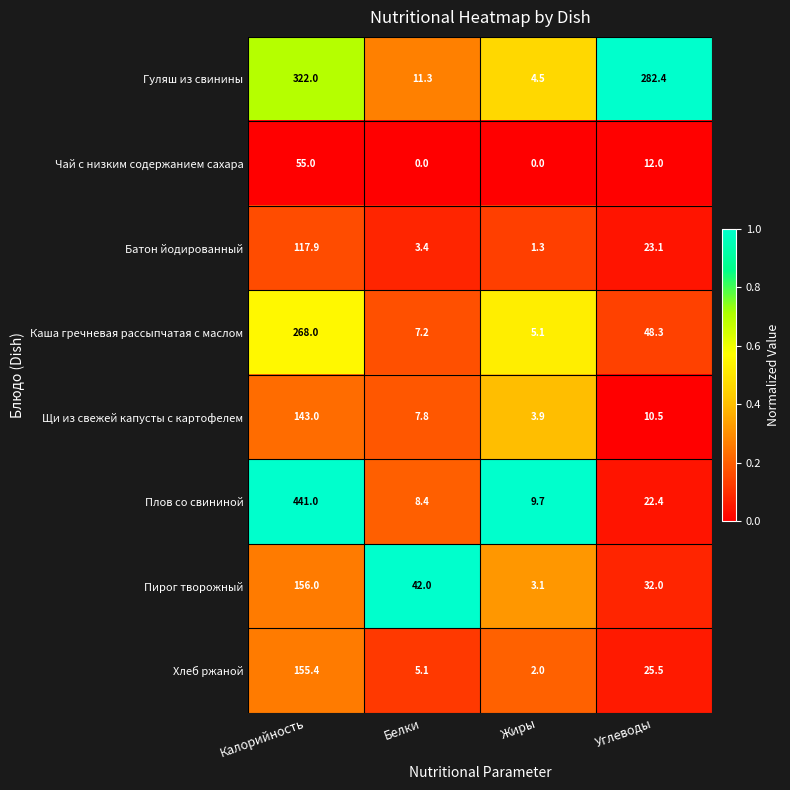

Rank the categories by Плов со свининой value from lowest to highest.

Белки, Жиры, Углеводы, Калорийность